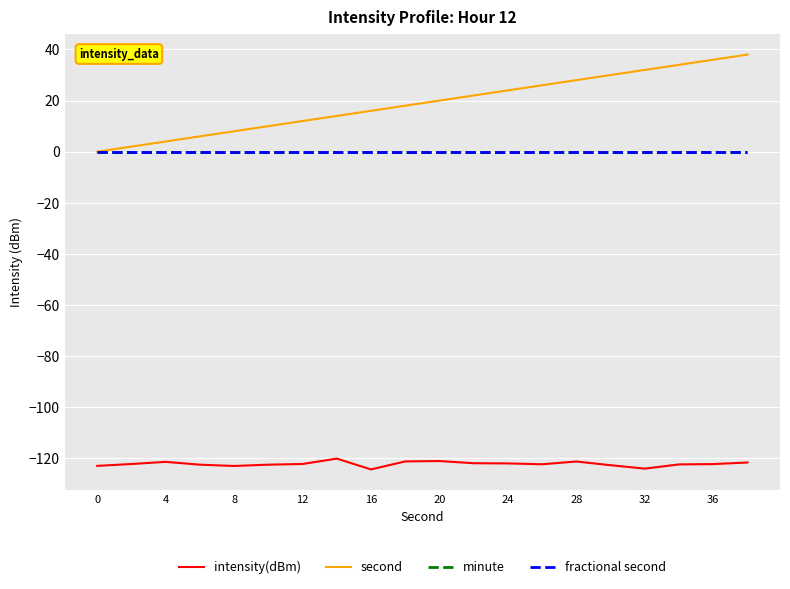

List the series in order of their peak value, lowest first.

intensity(dBm), minute, fractional second, second